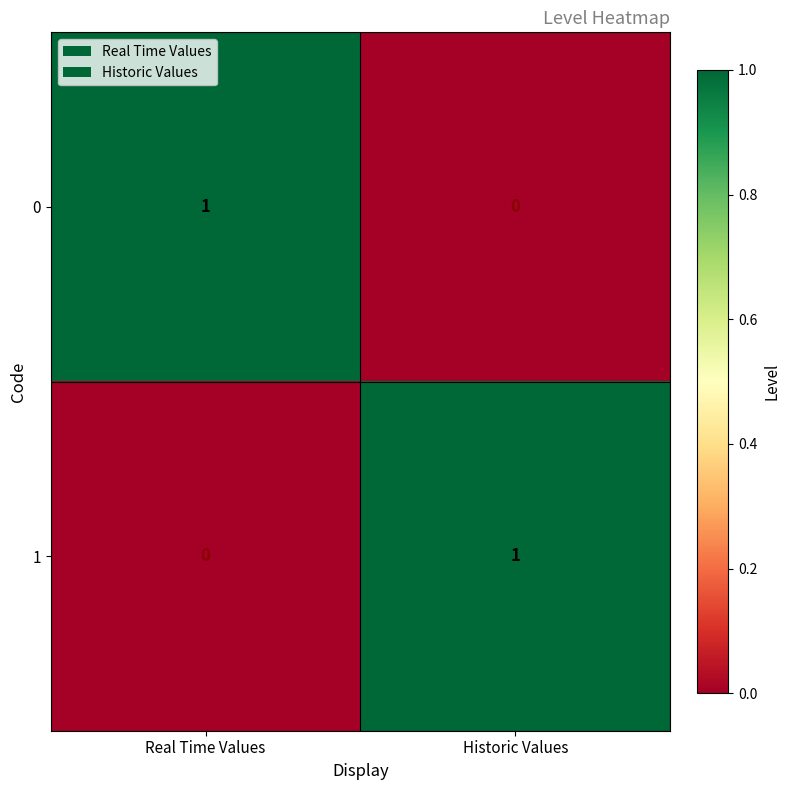

Is the value of 1 at Historic Values greater than the value of 0 at Historic Values?

Yes